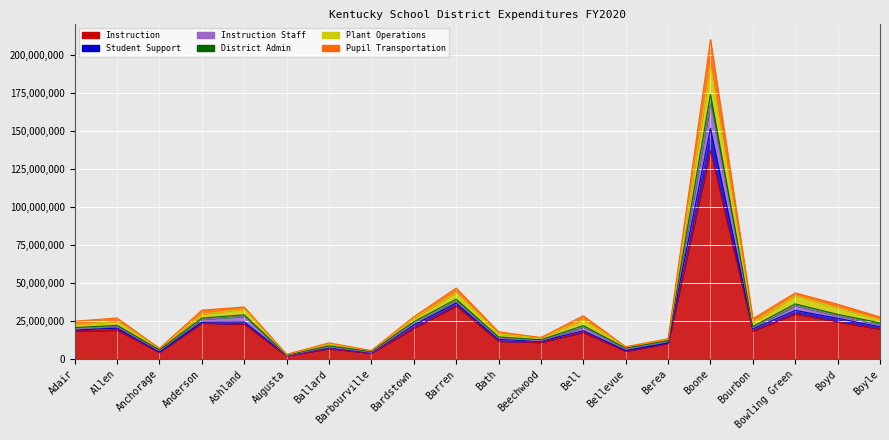

The Pupil Transportation series shows 51255592 at Boyd. True or false?

False